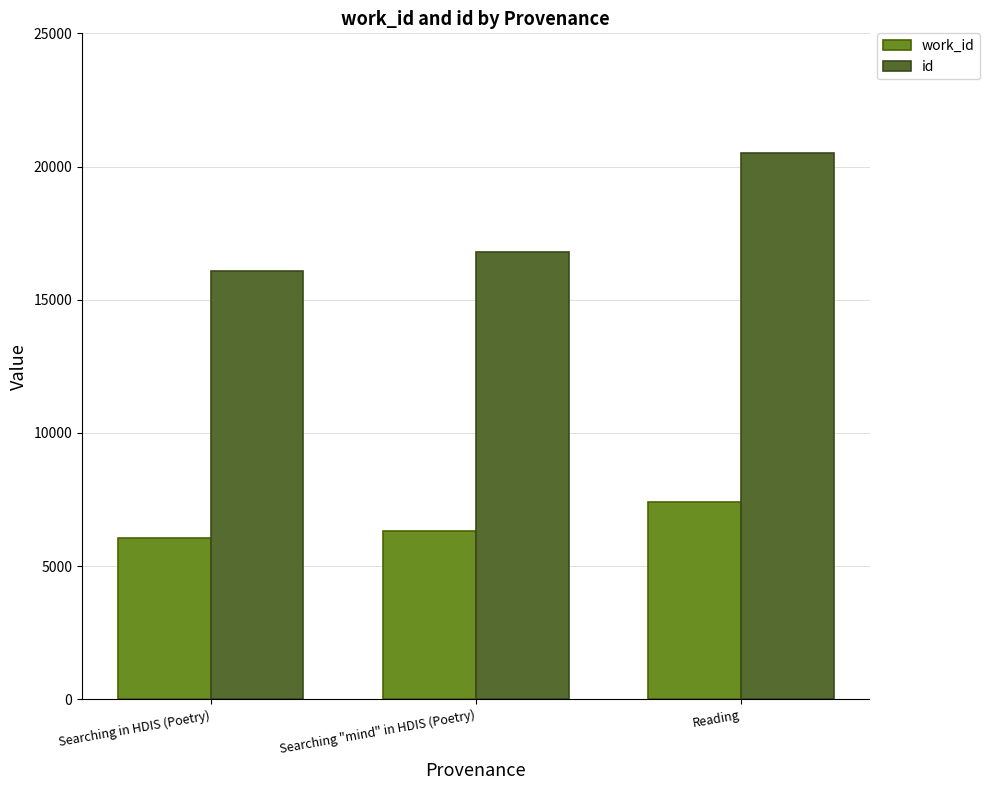

What is the label of the 3rd bar from the left?

Reading